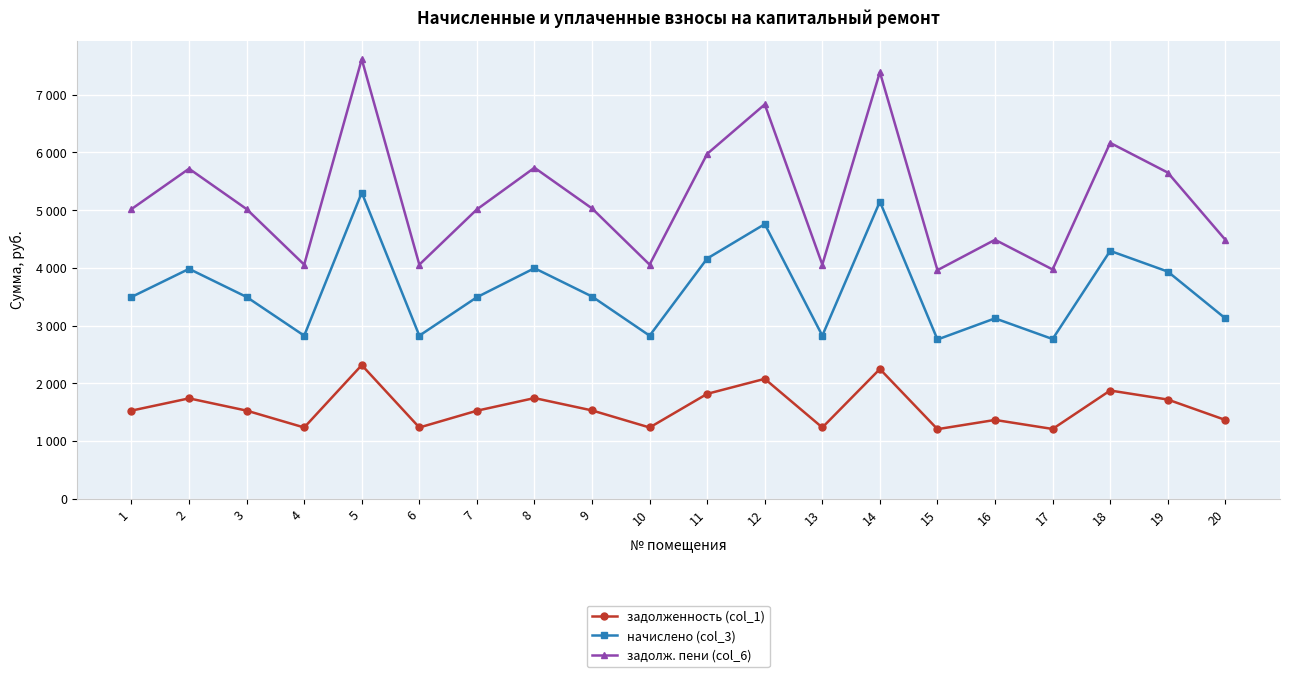

True or false: задолж. пени (col_6) and задолженность (col_1) cross at least once.

False